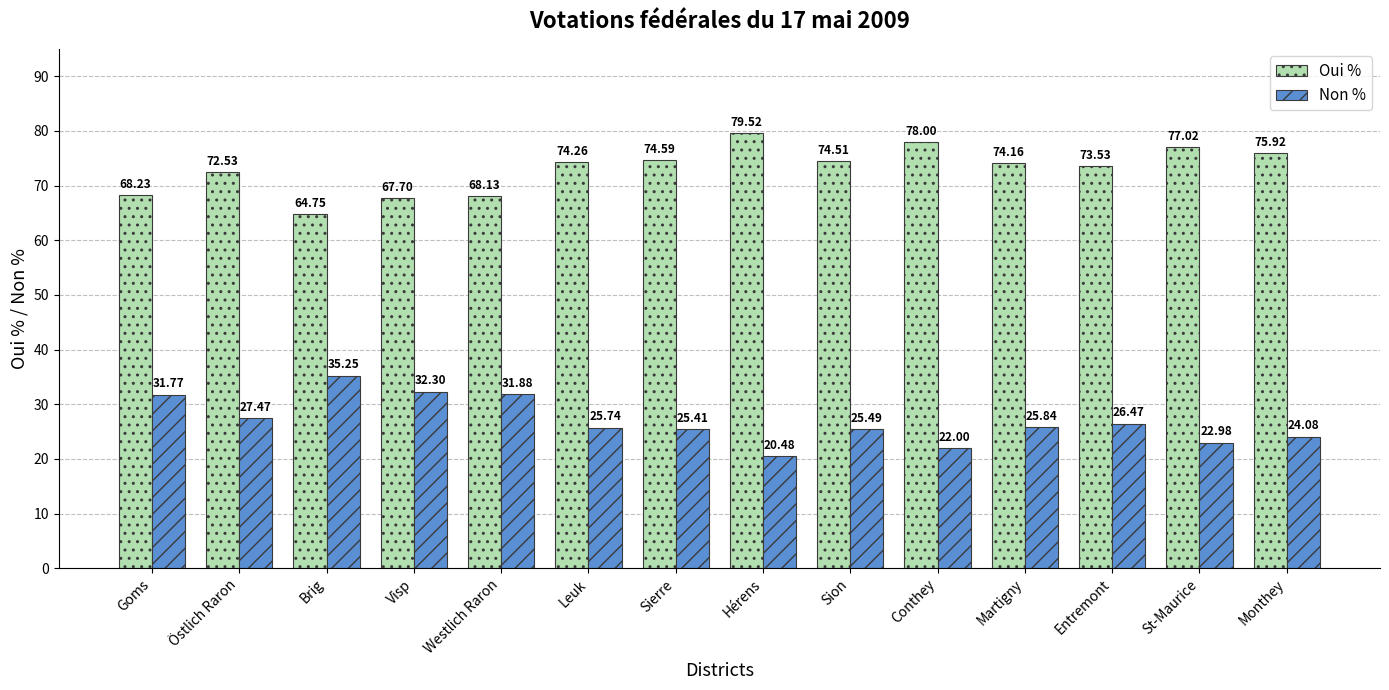

Rank the series by their maximum value, from lowest to highest.

Non %, Oui %